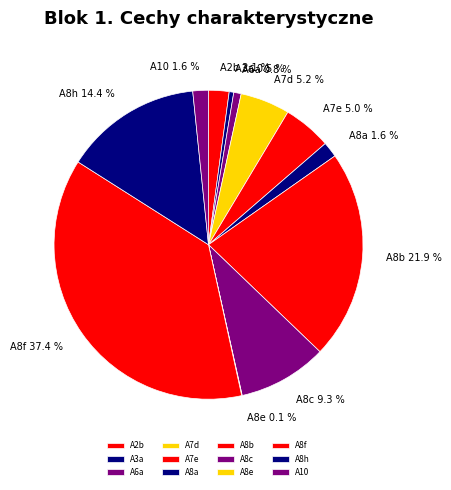

To the nearest percent, what portion does A7e represent?

5%